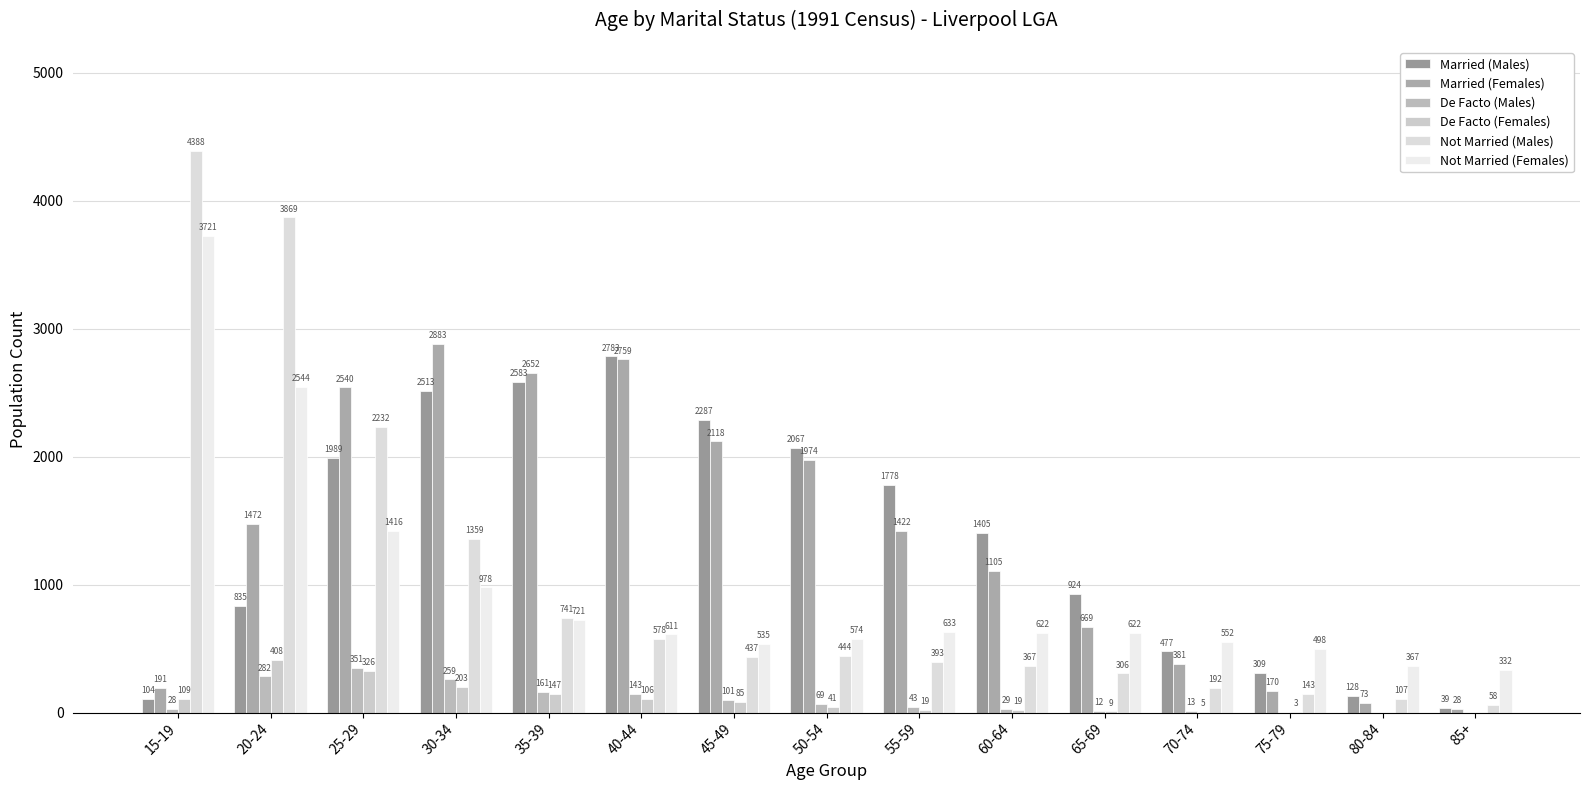

Is the value of De Facto (Females) at 20-24 greater than the value of Not Married (Males) at 20-24?

No